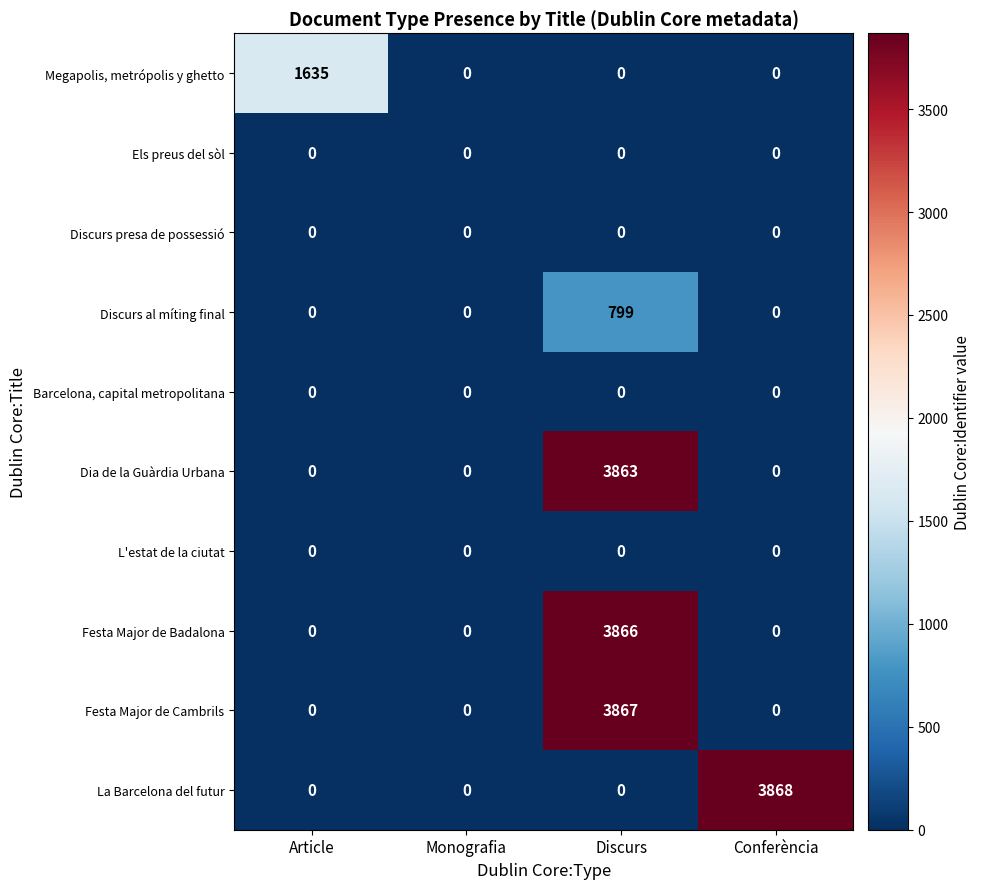

Which category has the highest value in the Discurs al míting final series?

Discurs